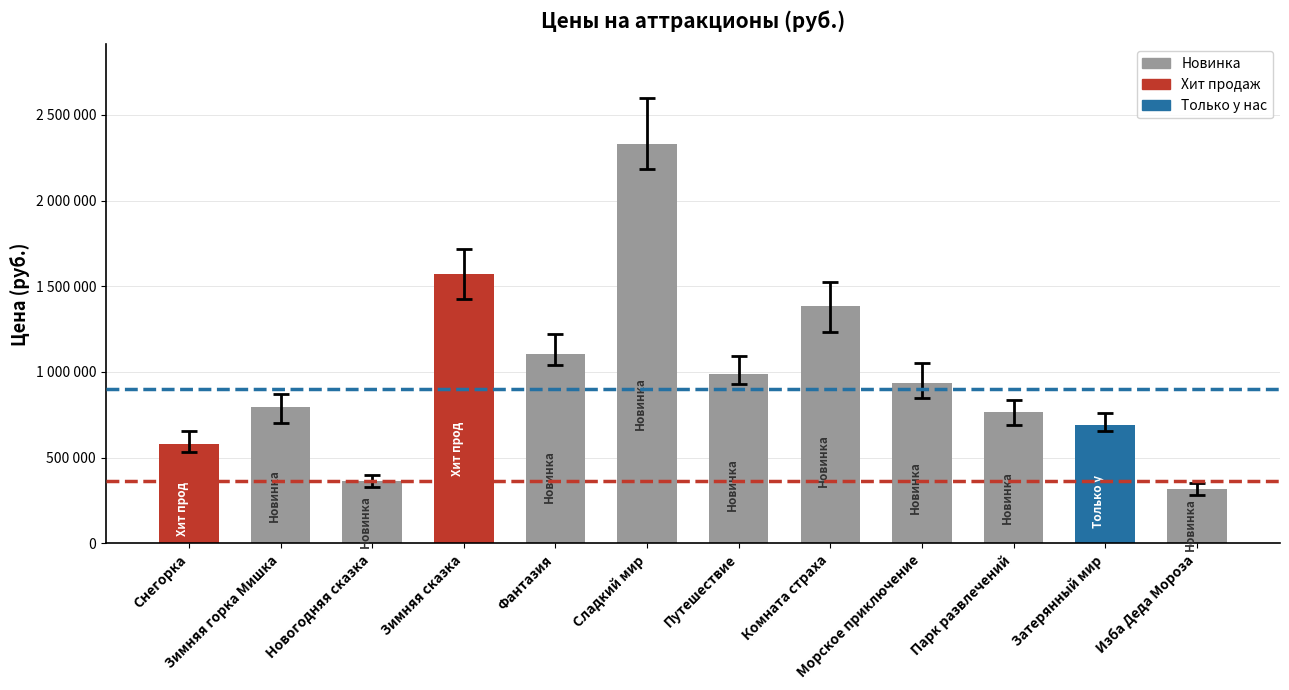

List the labels in order of value, largest first.

Сладкий мир, Зимняя сказка, Комната страха, Фантазия, Путешествие, Морское приключение, Зимняя горка Мишка, Парк развлечений, Затерянный мир, Снегорка, Новогодняя сказка, Изба Деда Мороза